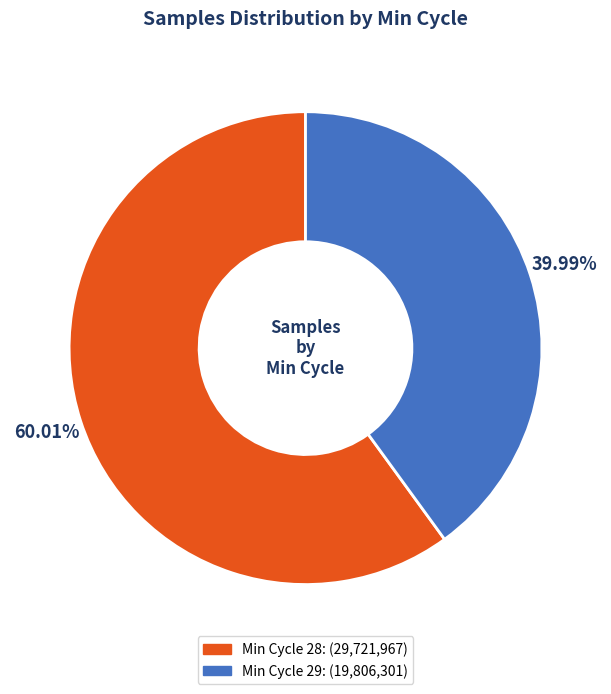

Does any single category account for the majority?

Yes